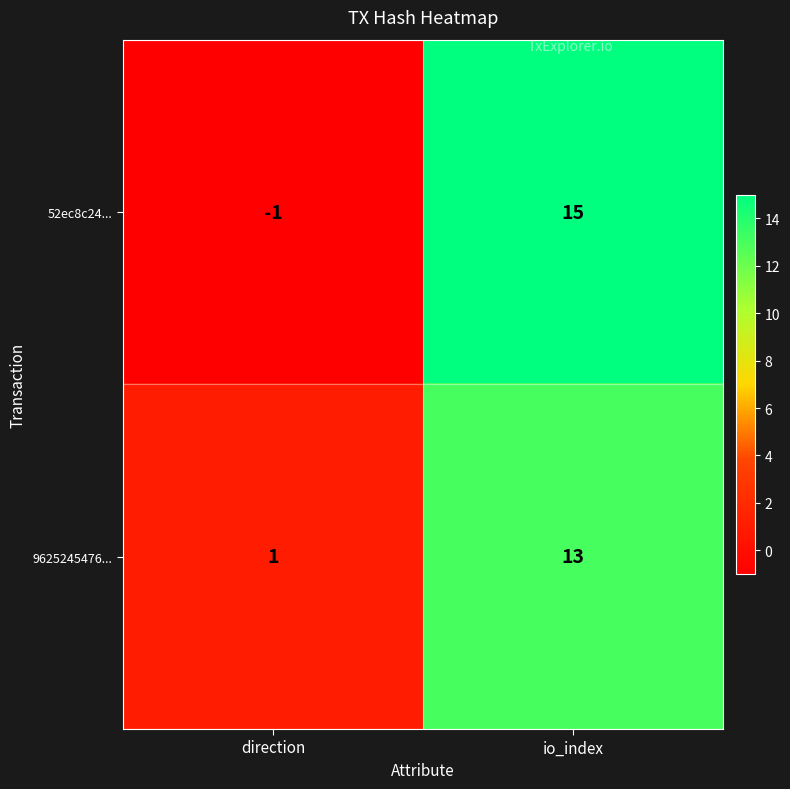

Which category has the lowest value in the 52ec8c24... series?

direction